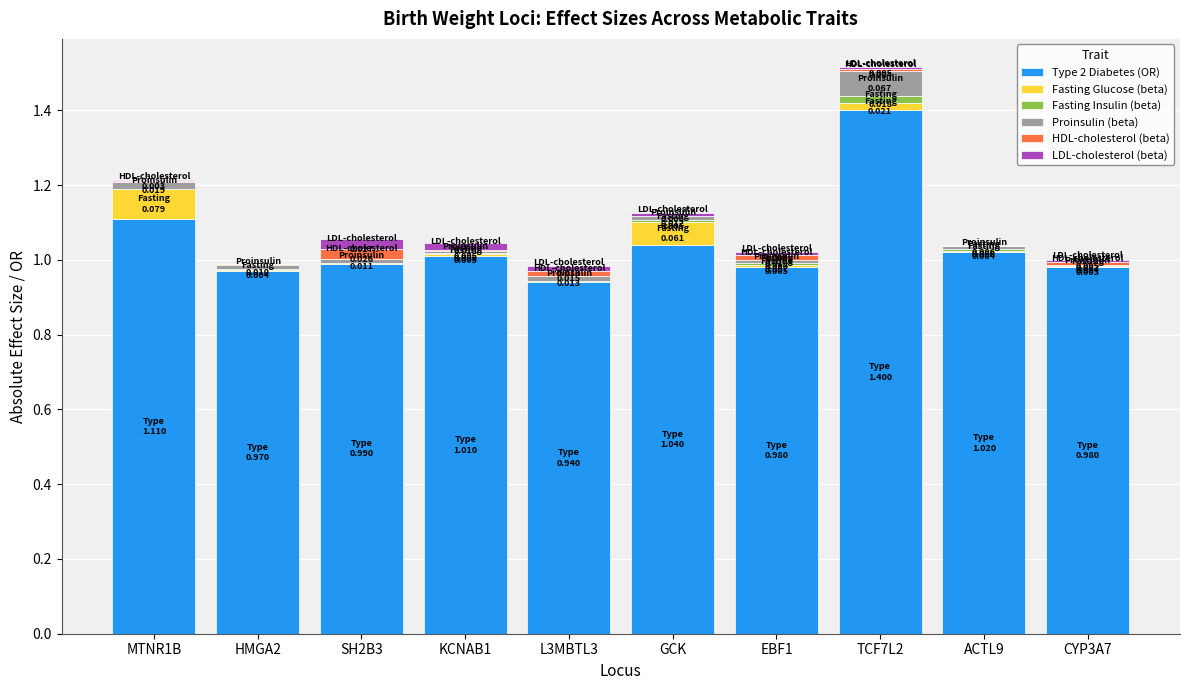

Is it true that Type 2 Diabetes (OR) equals 1.9 at TCF7L2?

False